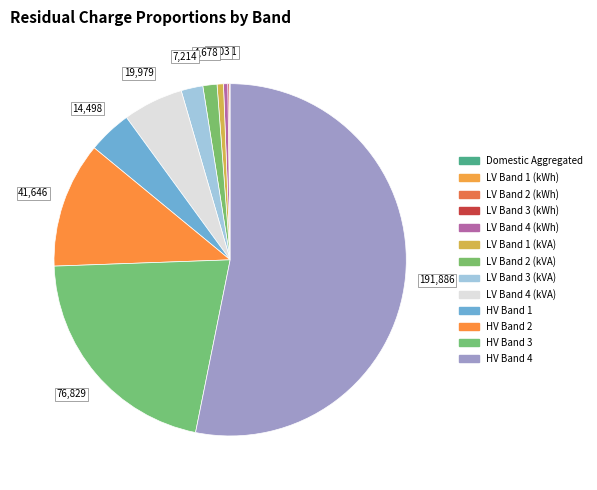

To the nearest percent, what is the average slice percentage?

8%